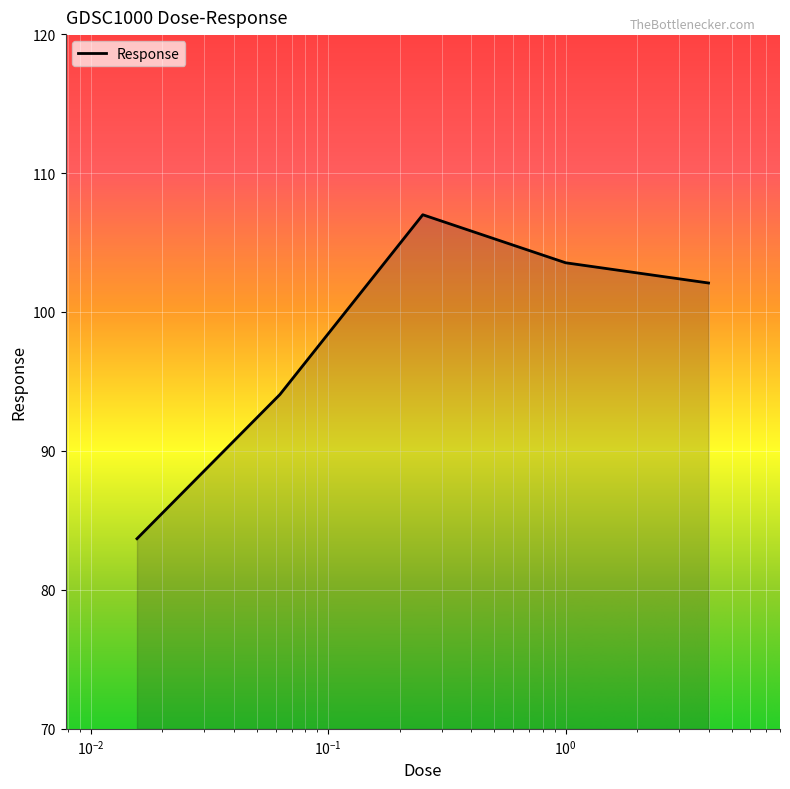

True or false: the data has more than 1 interior local peaks.

False